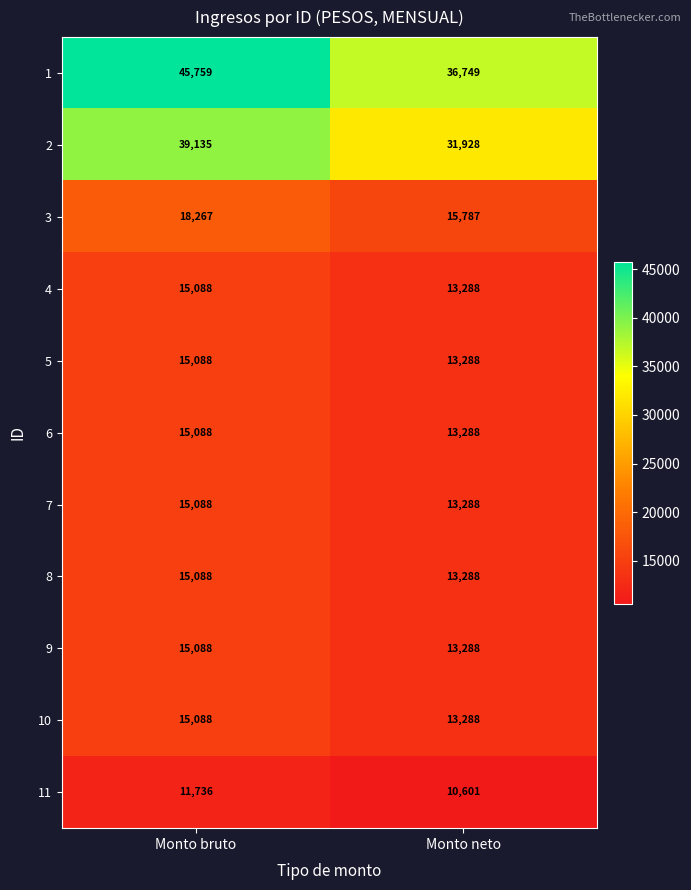

What value does the 11 series have at Monto neto, to the nearest 50?

10600